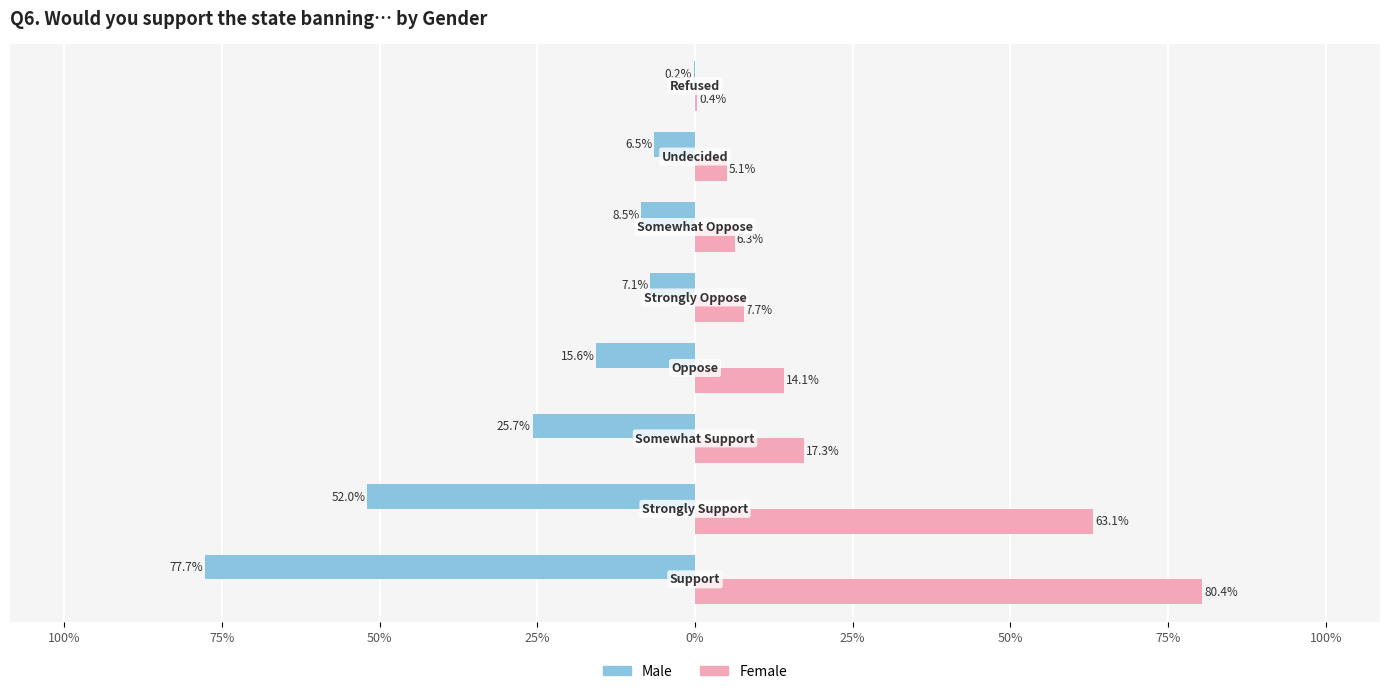

What is the difference between the maximum and second lowest values in the Female series?

75.3